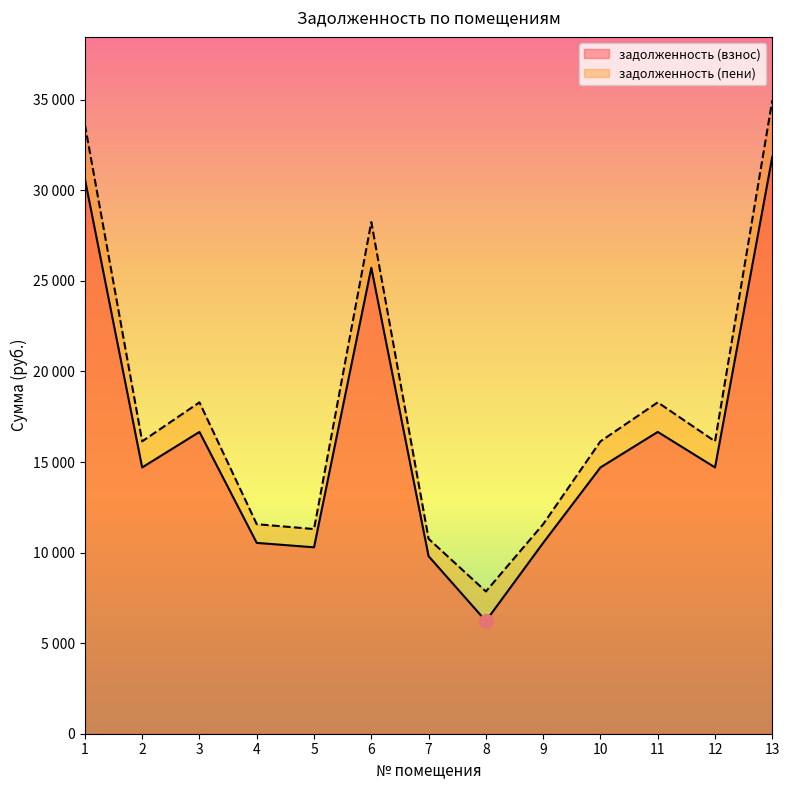

Rank the categories by задолженность (взнос) value from lowest to highest.

8, 7, 5, 4, 9, 2, 10, 12, 3, 11, 6, 1, 13